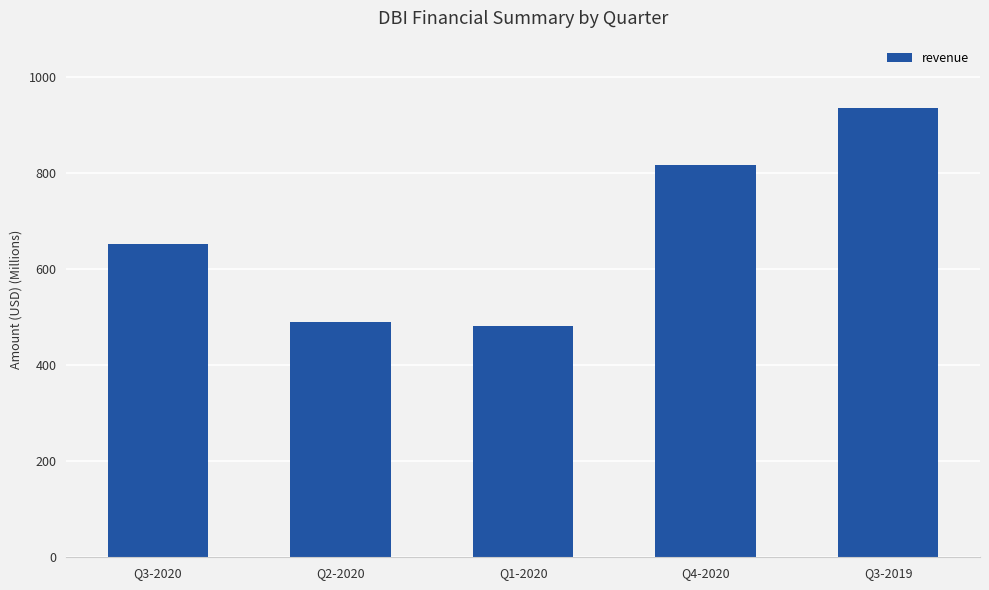

At which category does the chart reach its peak across all series?

Q3-2019